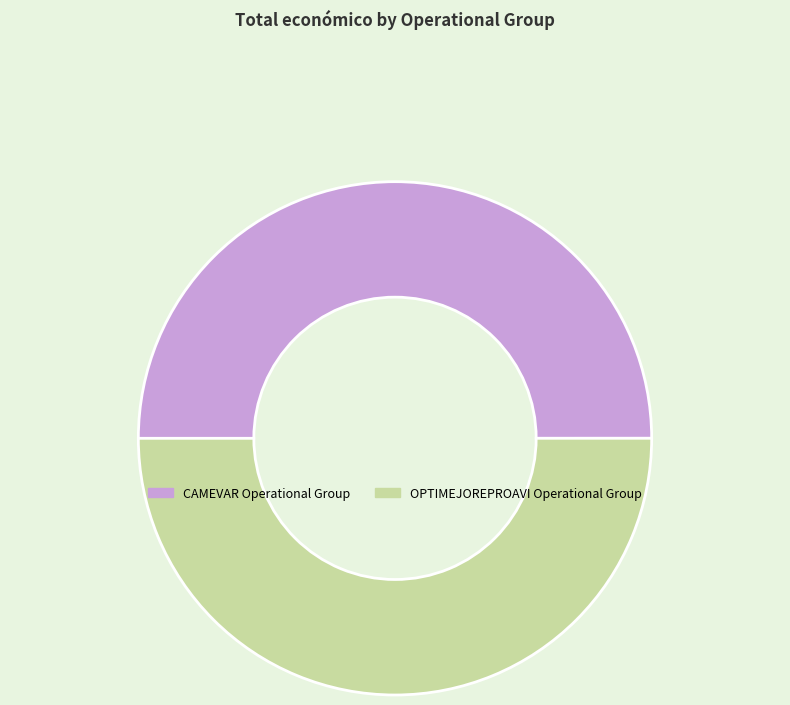

What is the ratio of the value at OPTIMEJOREPROAVI Operational Group to the value at CAMEVAR Operational Group?

1.0